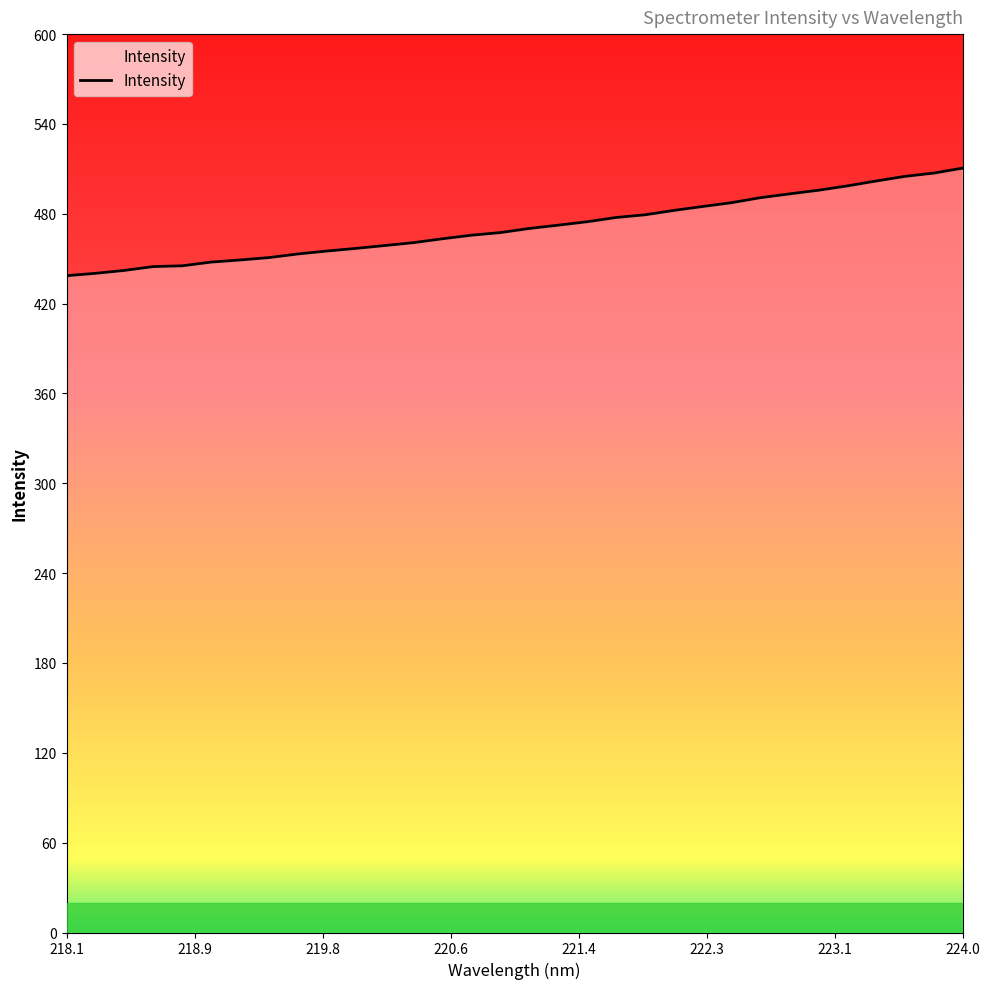

Is it true that the value at 220.5444 is 463.3?

True